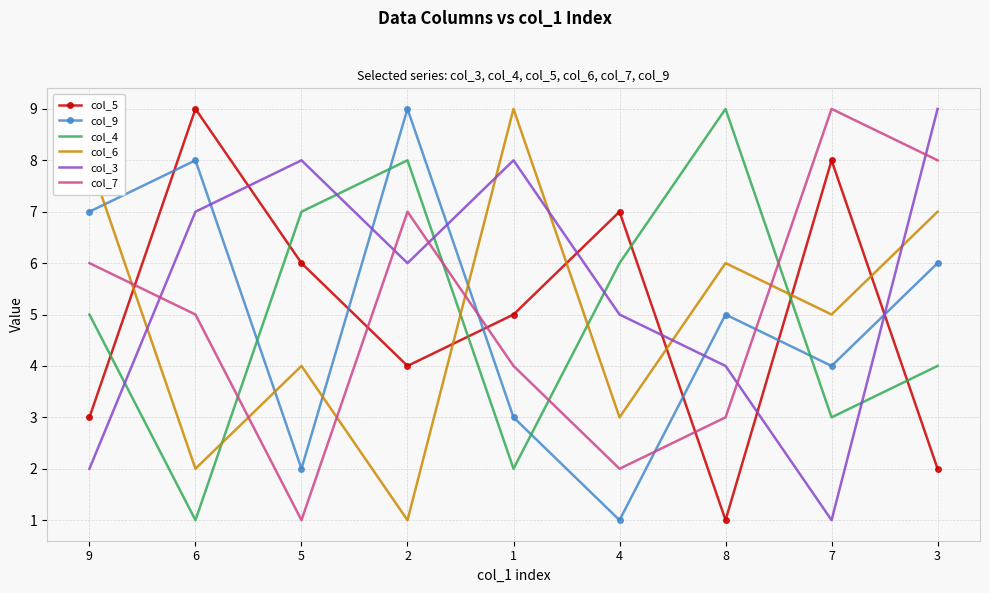

At 3, list the series in order from smallest to largest.

col_5, col_4, col_9, col_6, col_7, col_3